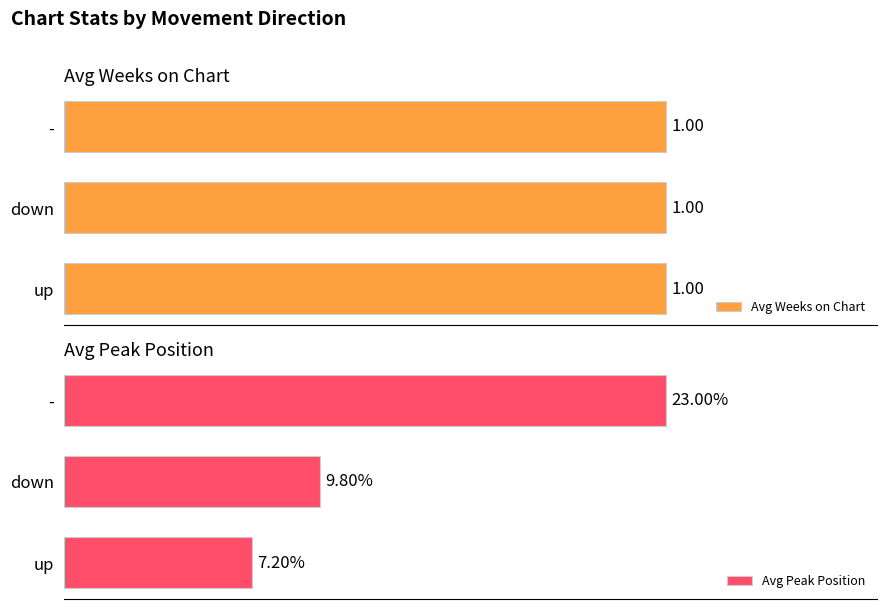

At which label does Avg Peak Position reach its minimum?

up